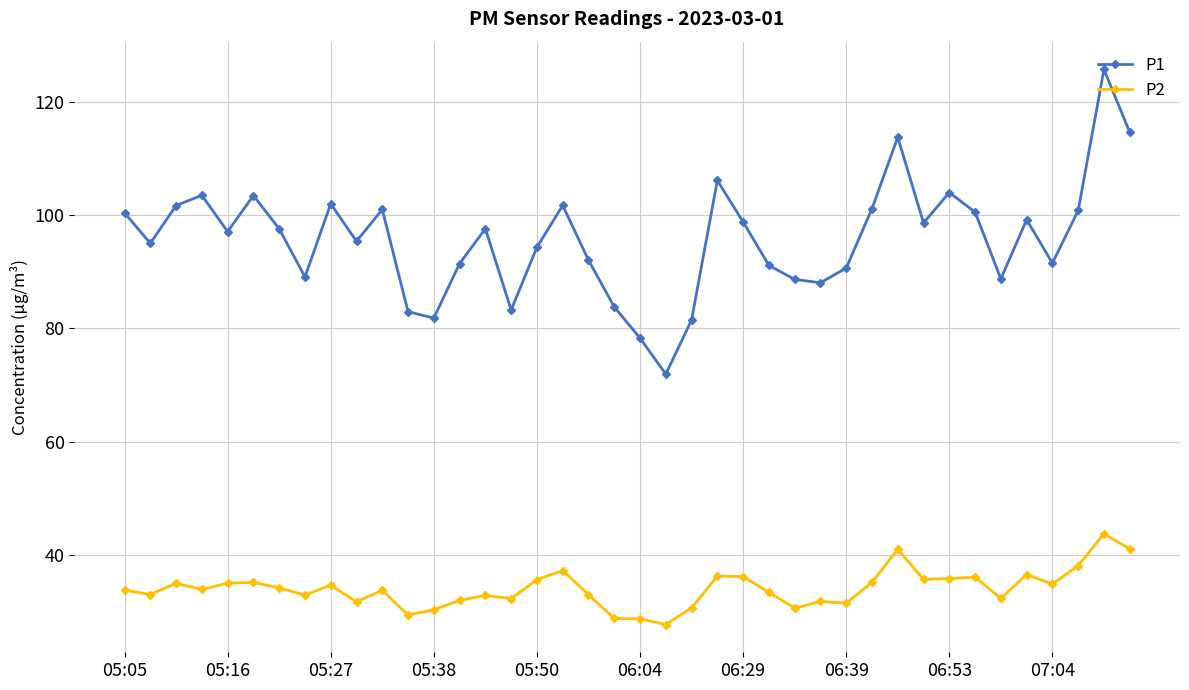

What is the value of the P2 point at the 9th from the left?

34.6